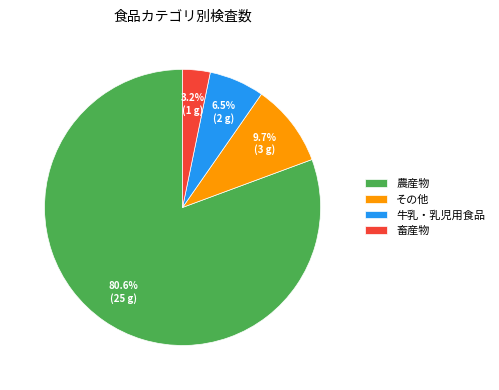

Approximately how many times larger is the value at 畜産物 compared to その他?

0.3